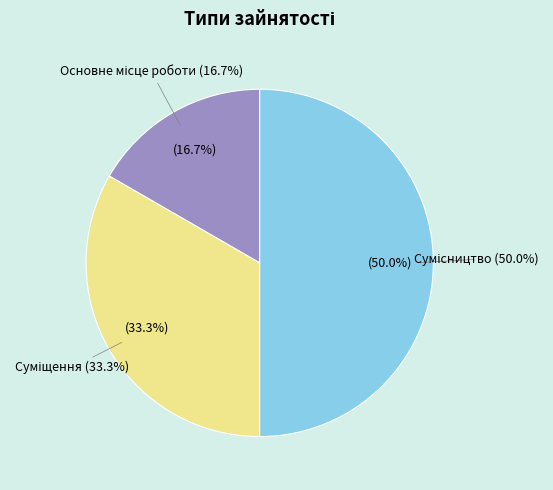

To the nearest percent, what is the difference between the largest and smallest slice percentages?

33%